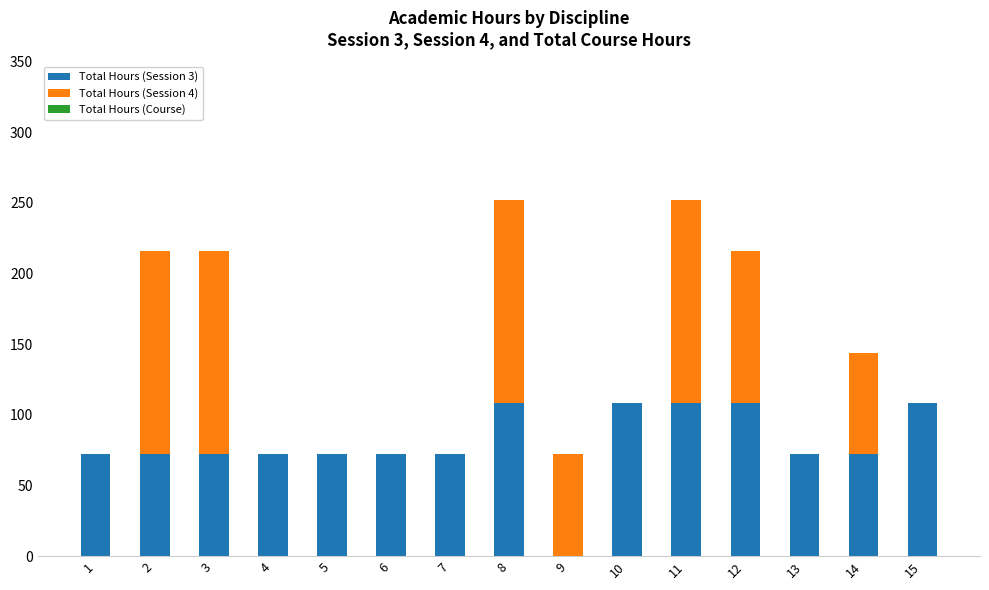

What is the total value across all series at 12?

216